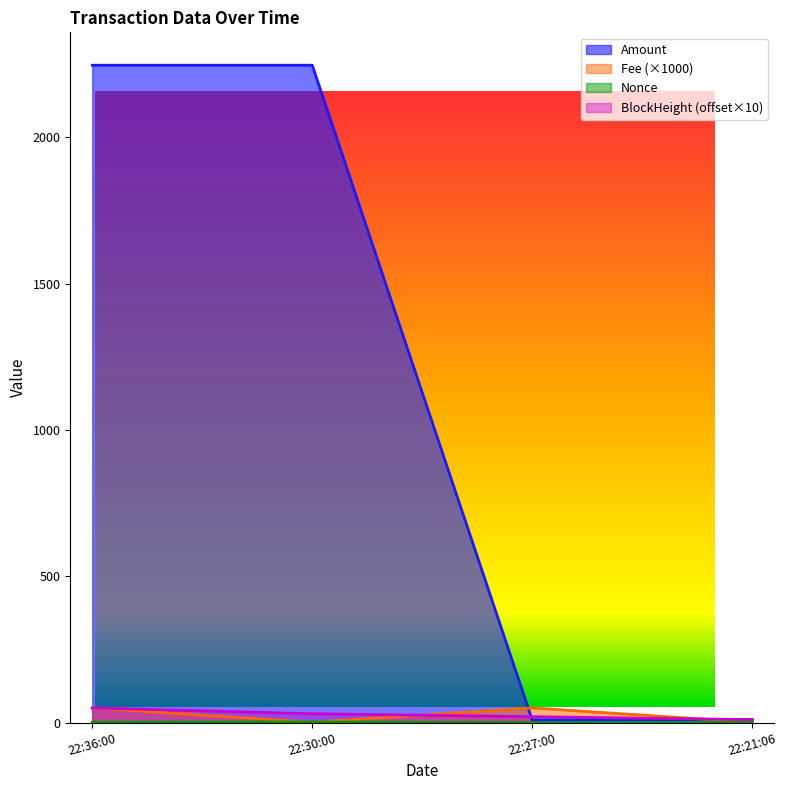

Is it true that BlockHeight equals 16.3 at 22:36:00?

False